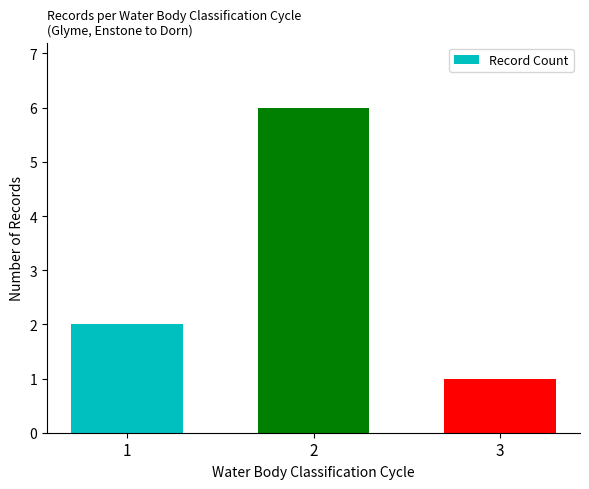

Are the bars grouped side by side (vs. stacked)?

No